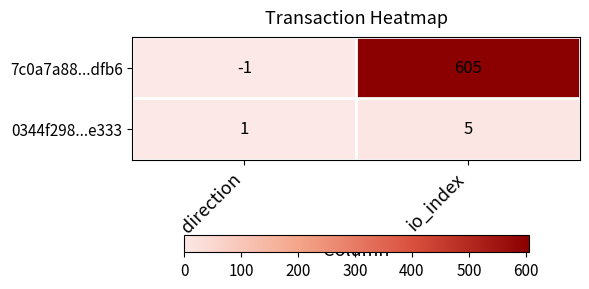

Is it true that 0344f298...e333 equals 9 at io_index?

False